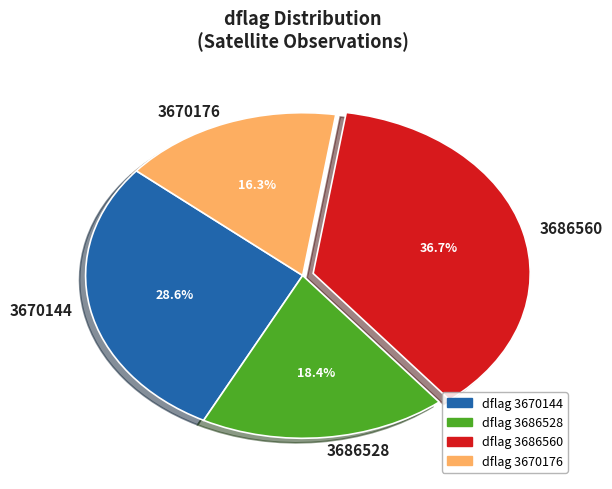

Rank the categories by value from highest to lowest.

3686560, 3670144, 3686528, 3670176